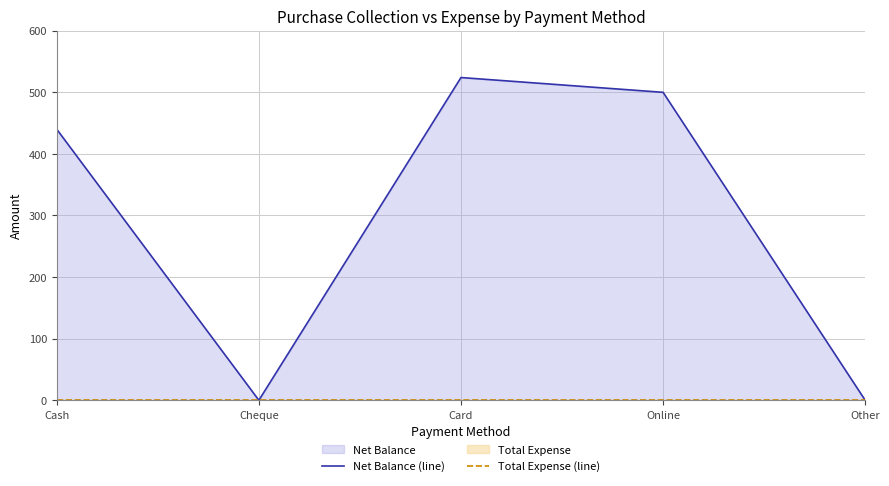

Which has a higher value, Other or Cheque?

Other